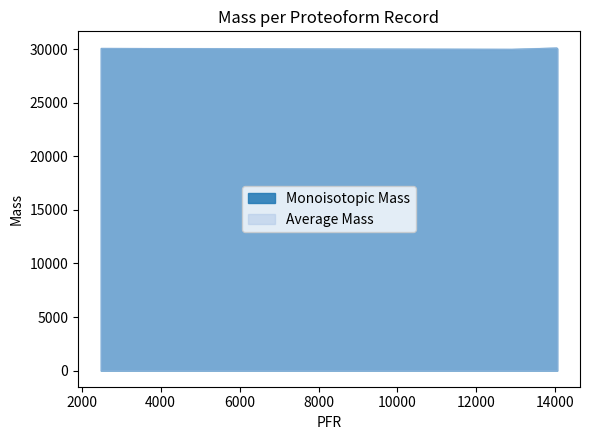

True or false: Monoisotopic Mass and Average Mass intersect in this chart.

False